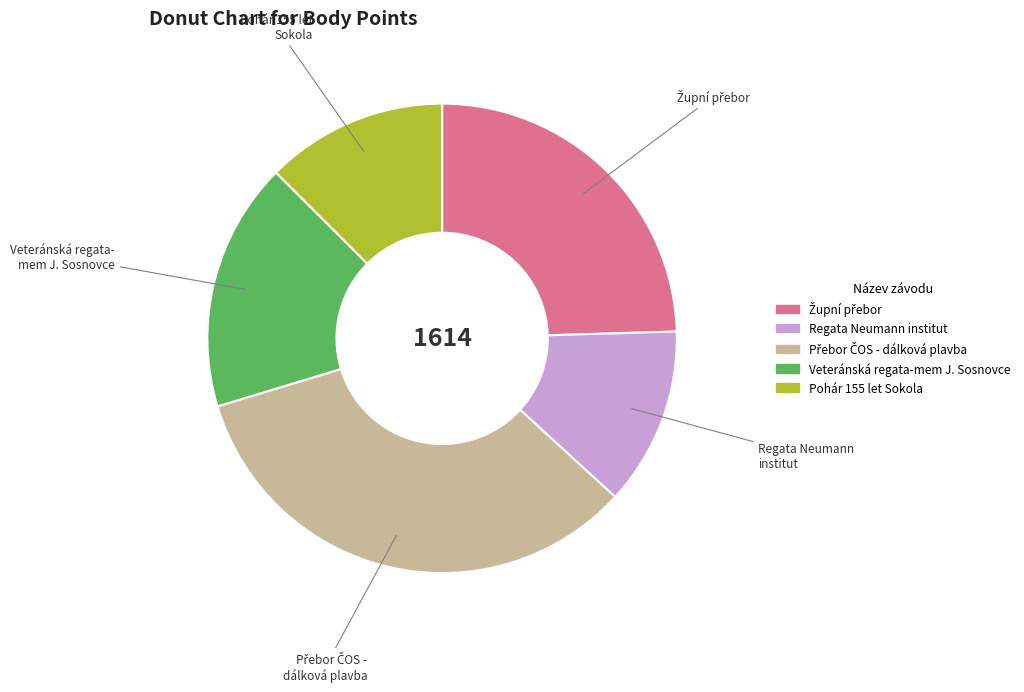

Is Regata Neumann institut the majority of the pie?

No